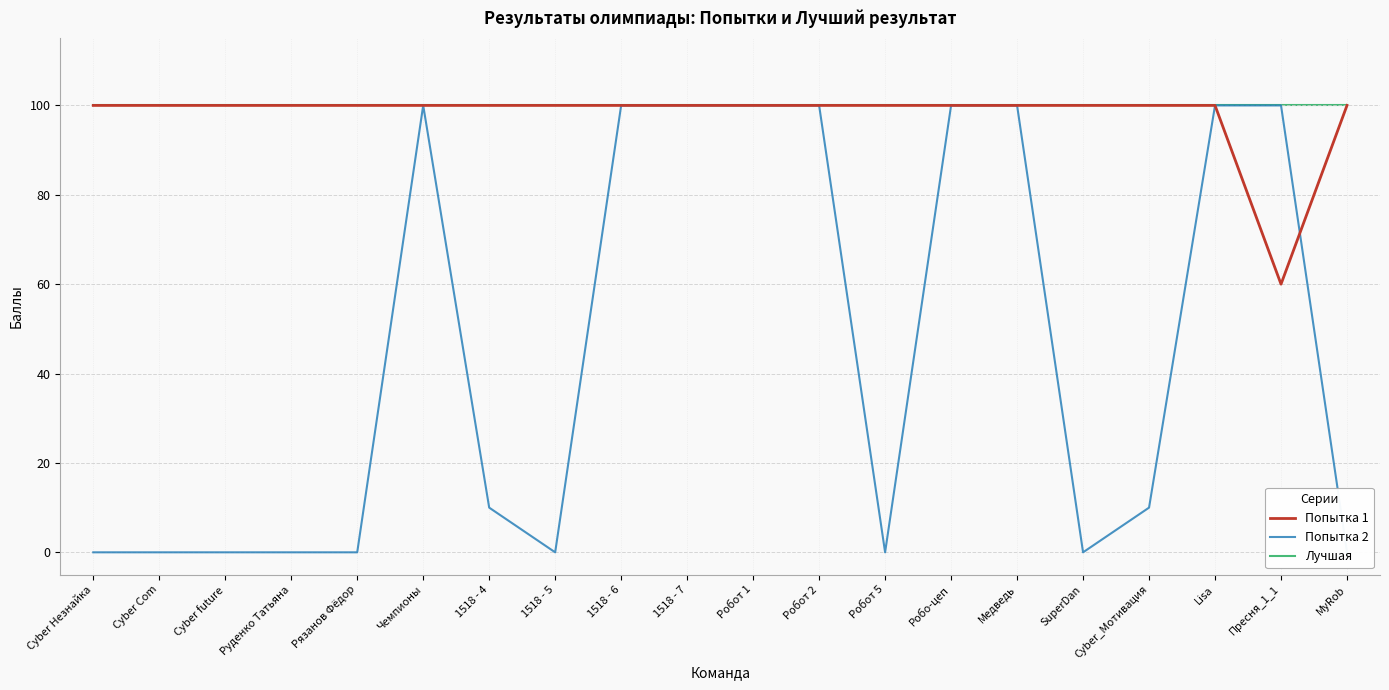

Which category has the highest value across all series?

Cyber Незнайка